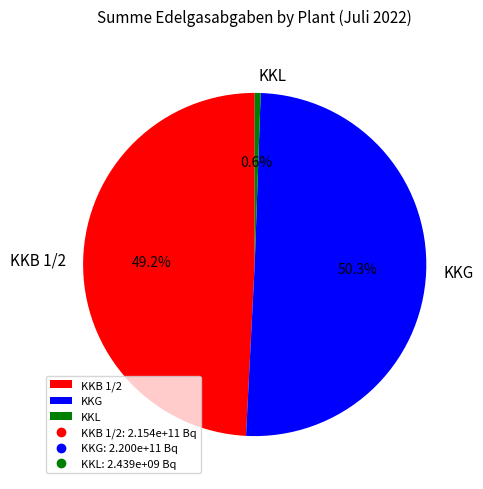

How much of the chart is everything except KKB 1/2?

50.8%